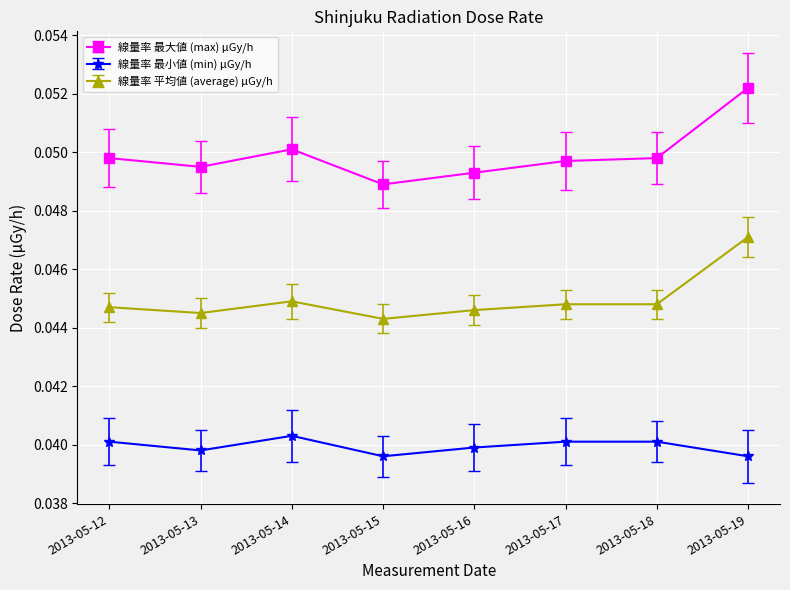

True or false: 線量率 最大値 (max) μGy/h and 線量率 平均値 (average) μGy/h intersect in this chart.

False